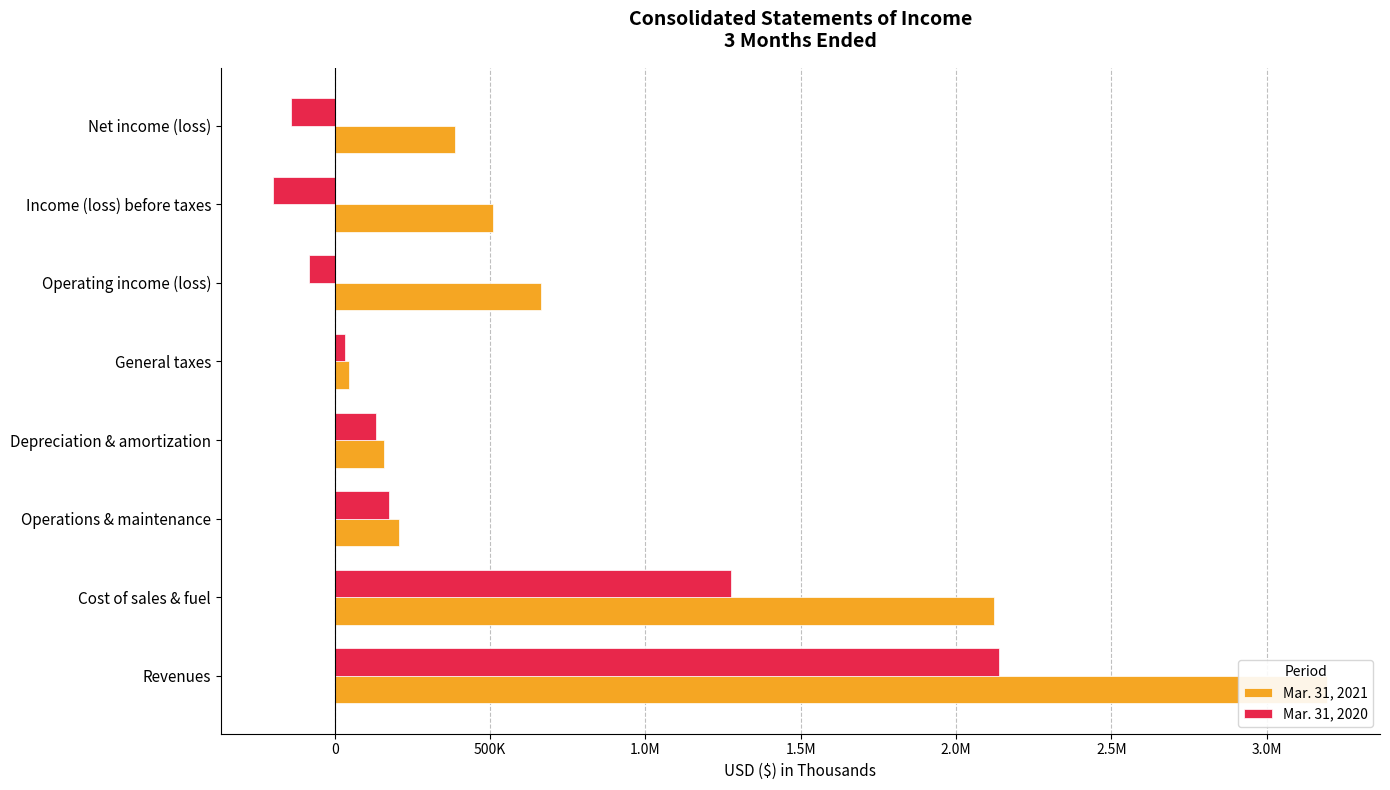

What are all the series names shown in the legend?

Mar. 31, 2021, Mar. 31, 2020